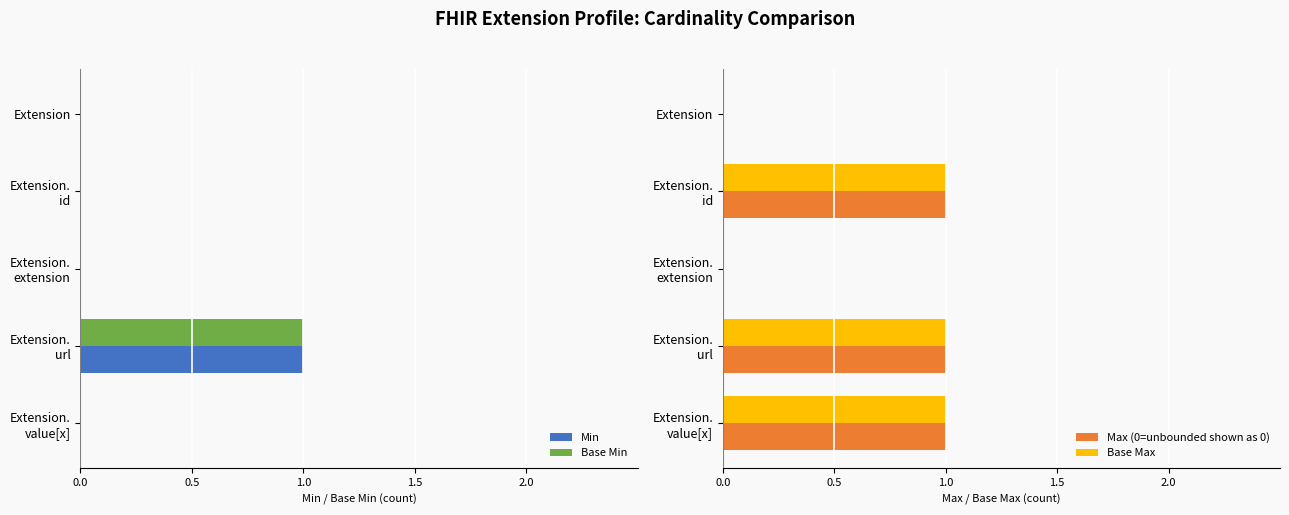

What is the difference between the maximum and second lowest values in the Min series?

1